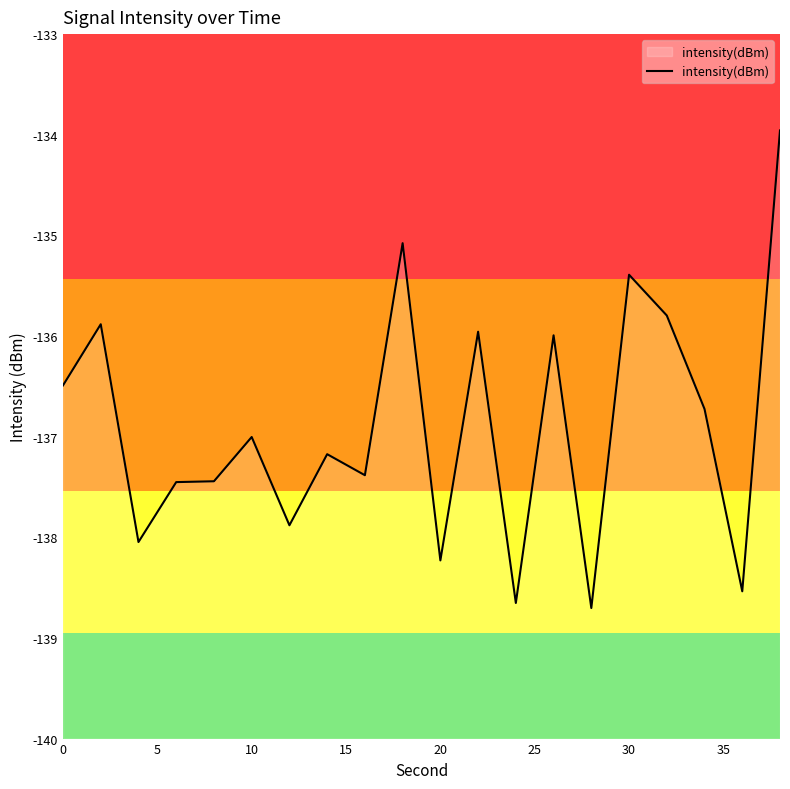

How many points are higher than both their immediate neighbors (excluding endpoints)?

7